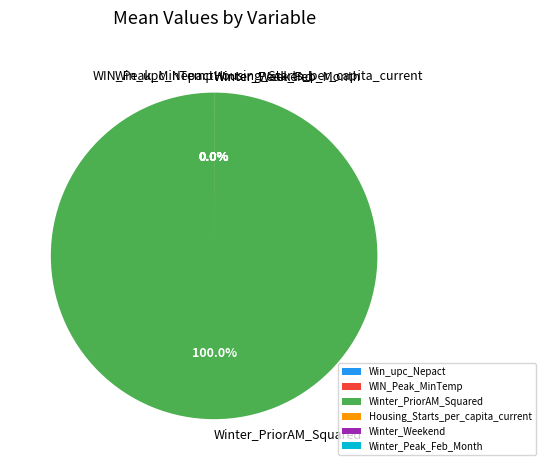

Does Winter_PriorAM_Squared represent more than half of the total?

Yes